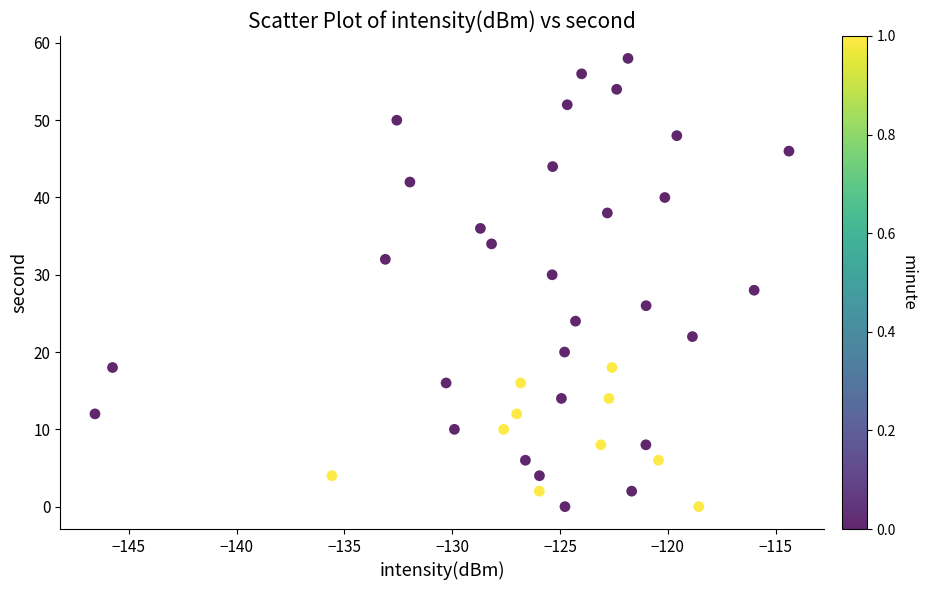

What is the range of Y values (max minus min)?

58